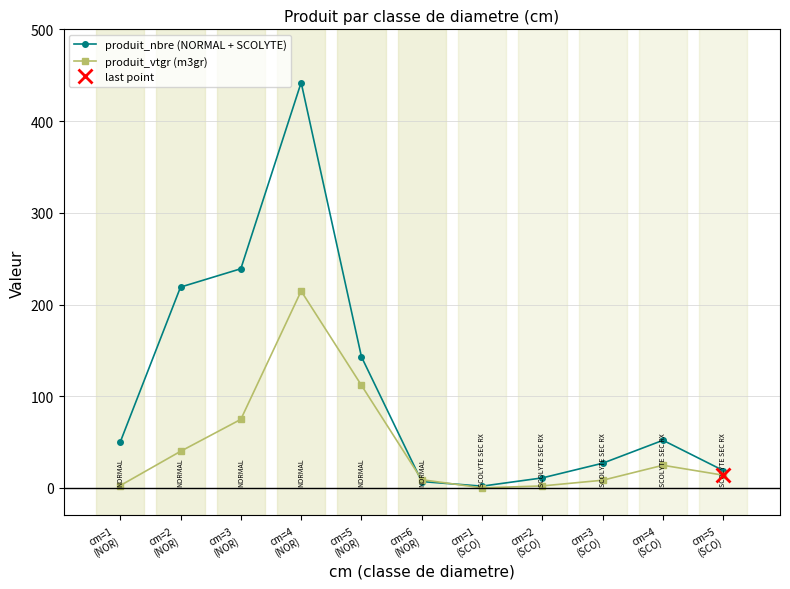

How many categories are shown in the chart?

11